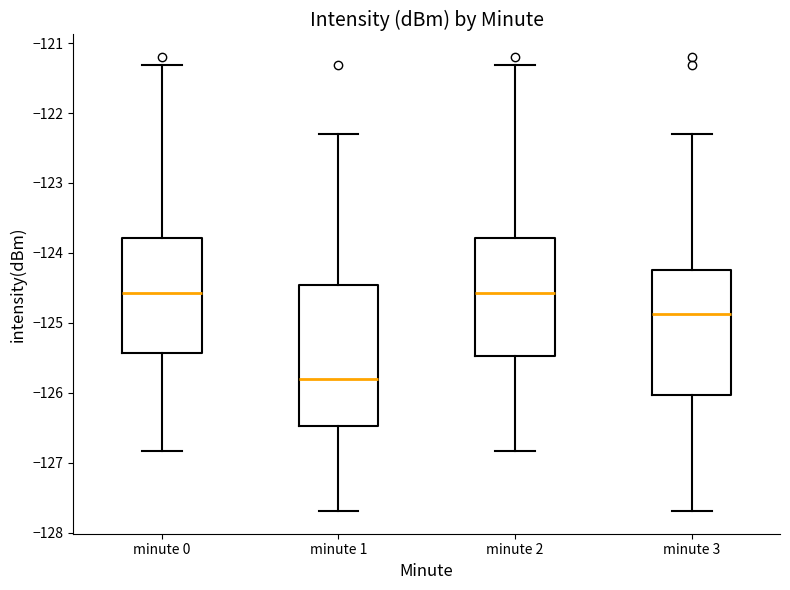

Where does the lower whisker of the box for minute 2 end on the y-axis? The values are not printed on the chart, so give them approximately, as read against the axis.

-126.8